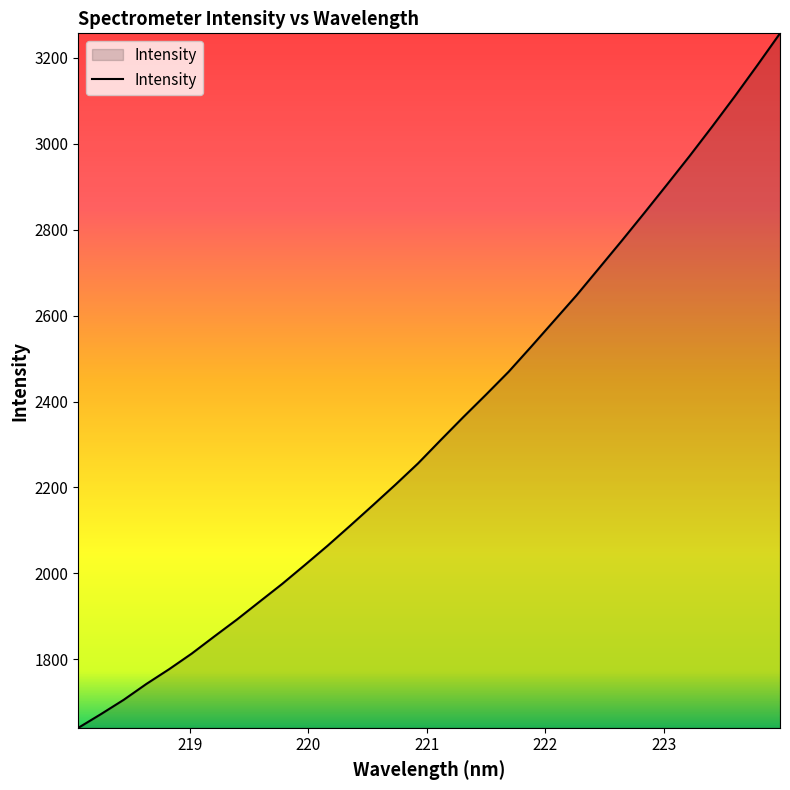

What is the minimum value shown in the chart?

1640.8